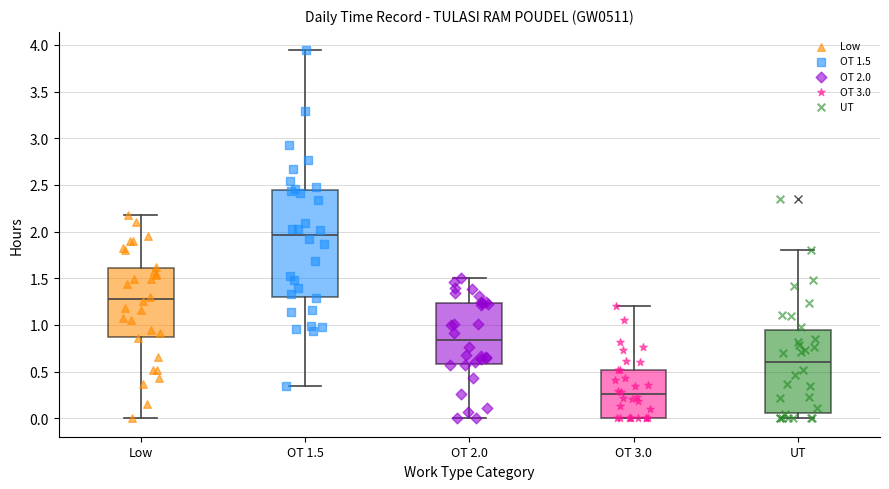

Which box is the tallest, from its lower edge to its upper edge?

OT 1.5